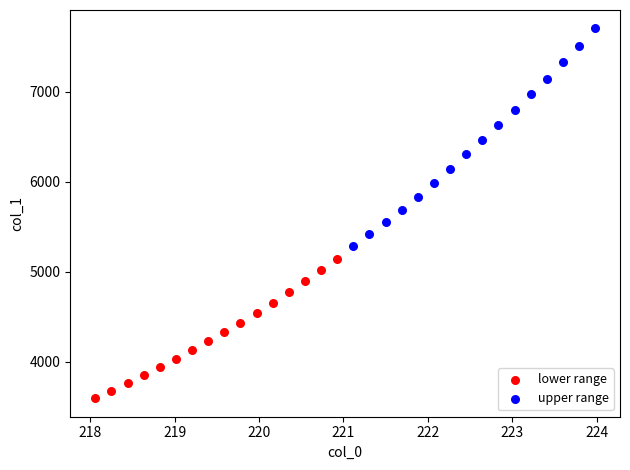

Which series contains the highest Y value?

upper range